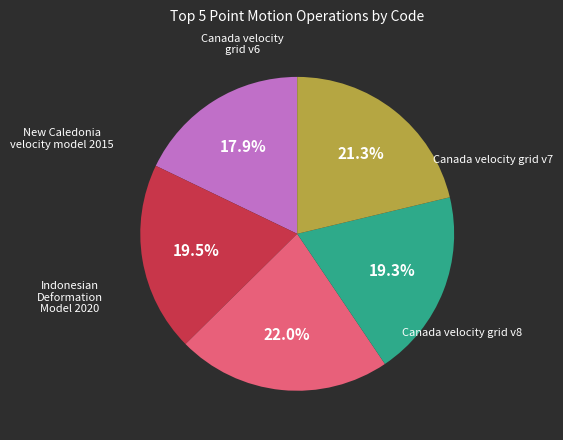

How many slices are in this pie chart?

5